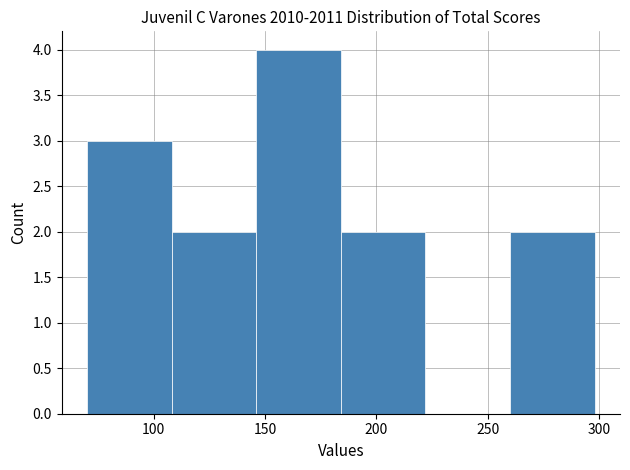

How tall is the bar that spans 70 to 108 on the x-axis? Neither the bar edges nor the heights are printed on the chart, so give them approximately, as read against the axes.

3